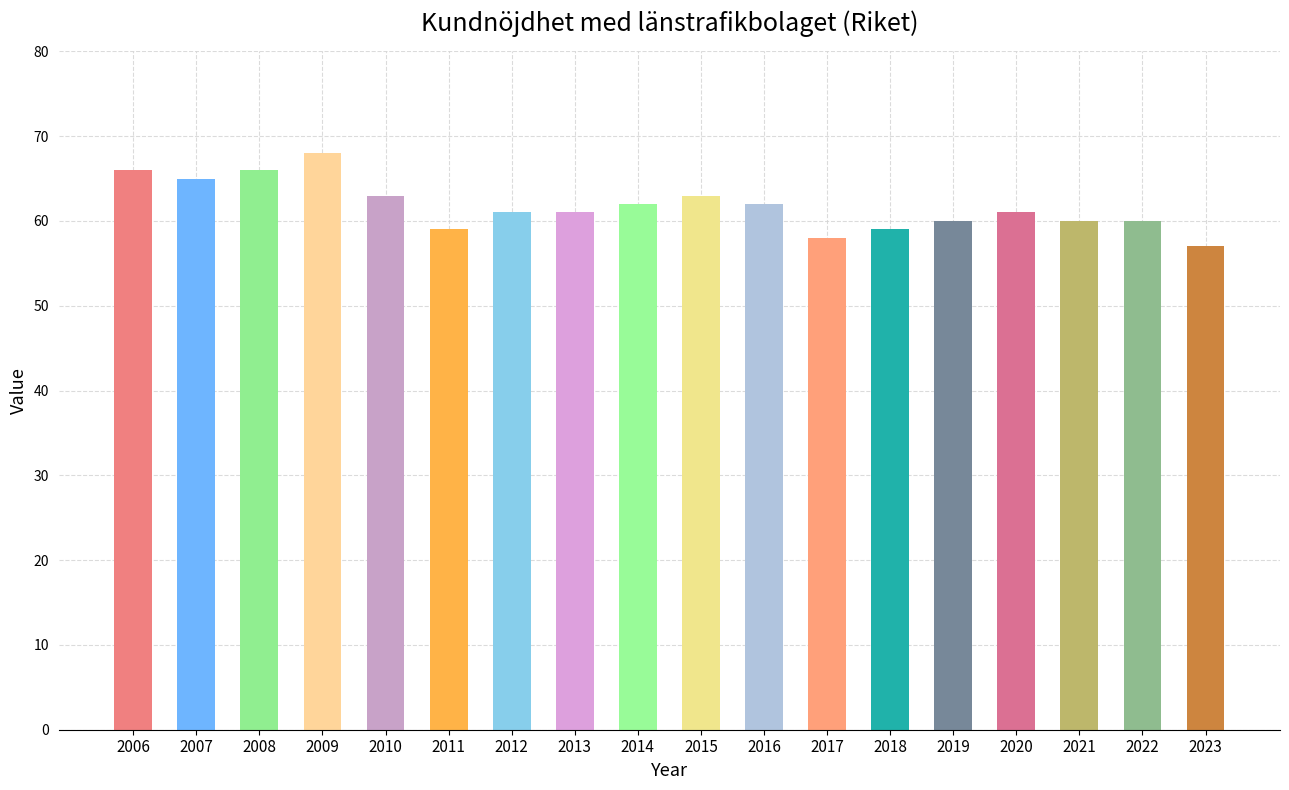

Which category has the highest value across all series?

2009